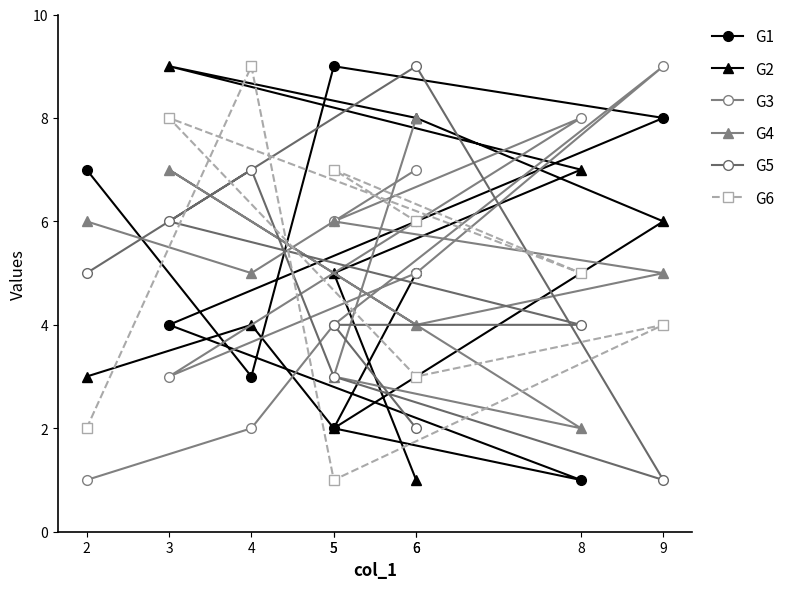

True or false: G4 and G3 intersect in this chart.

True